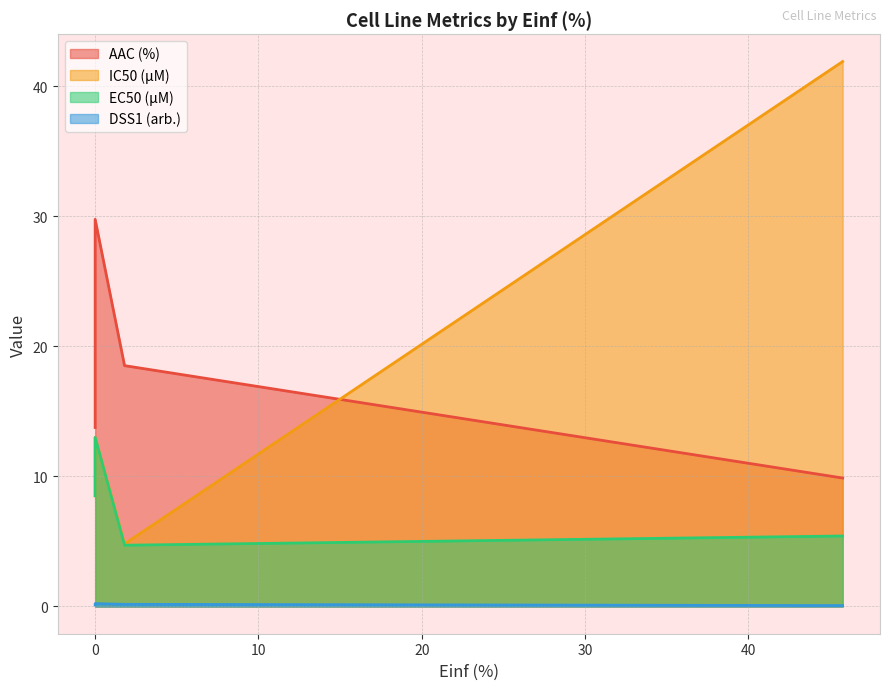

How many series are shown in this chart?

4